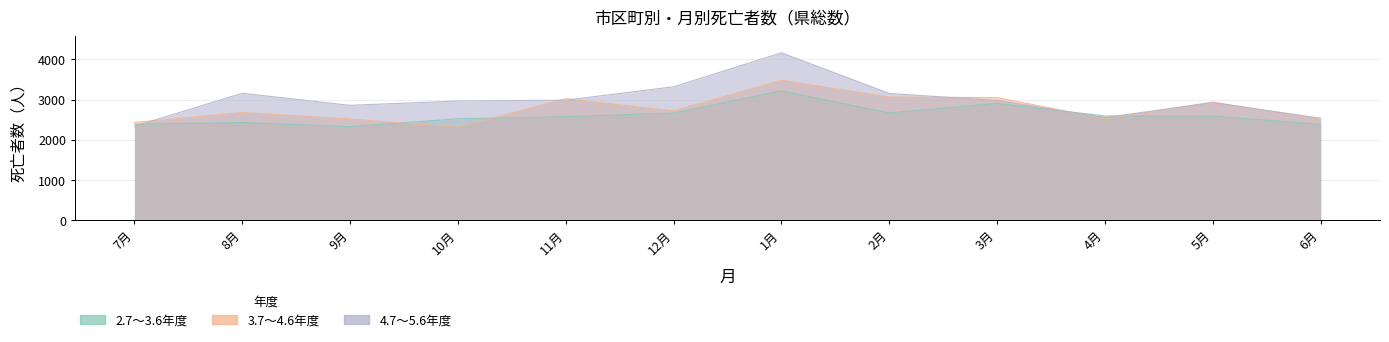

What is the total value across all series at 1月?

10864